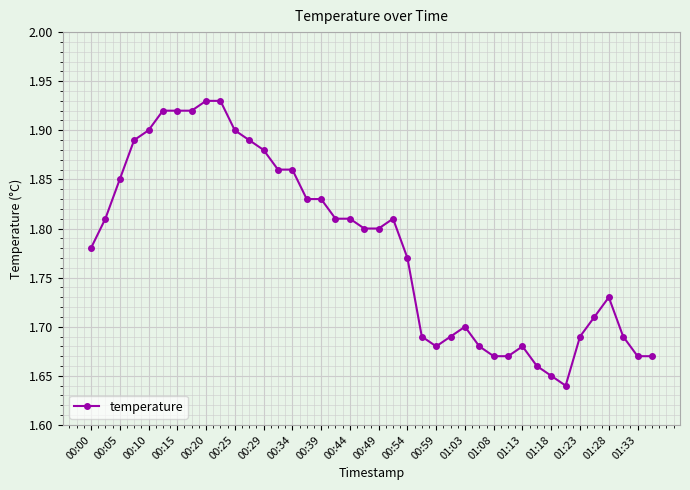

What is the difference between the maximum and minimum values?

0.3